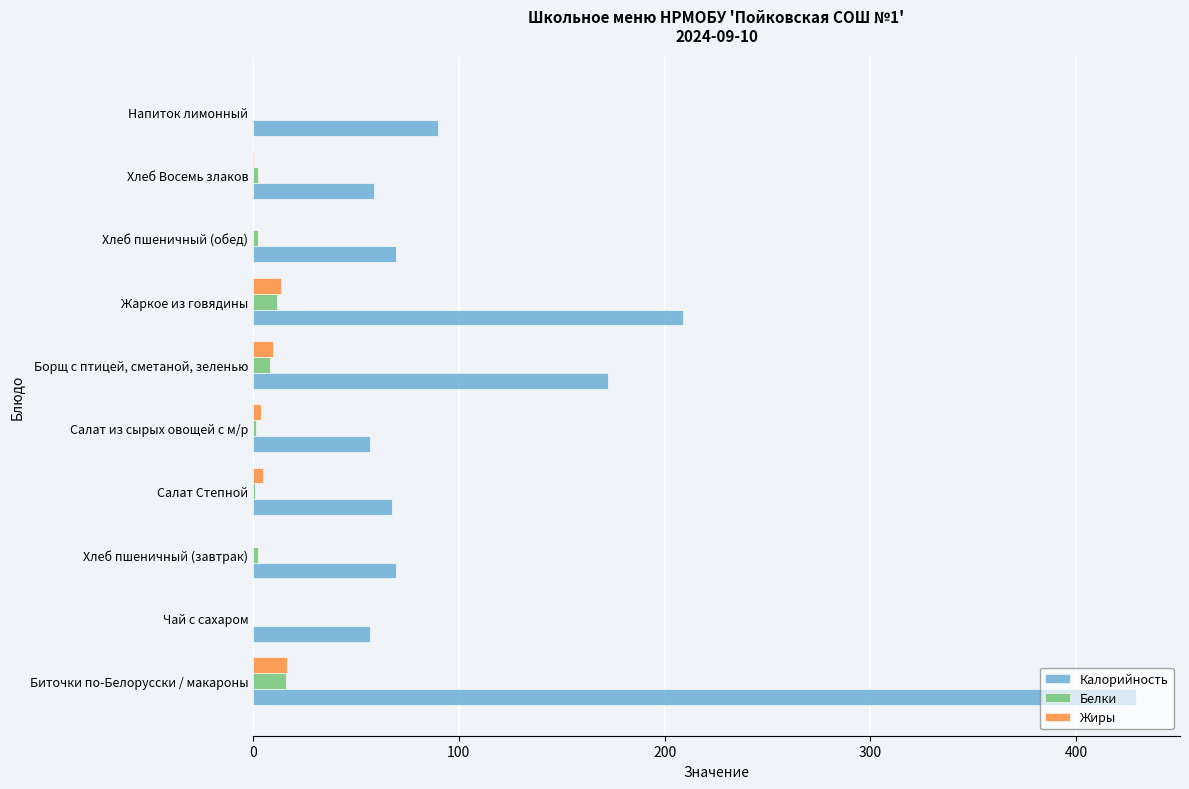

What is the sum of all Белки values?

45.0